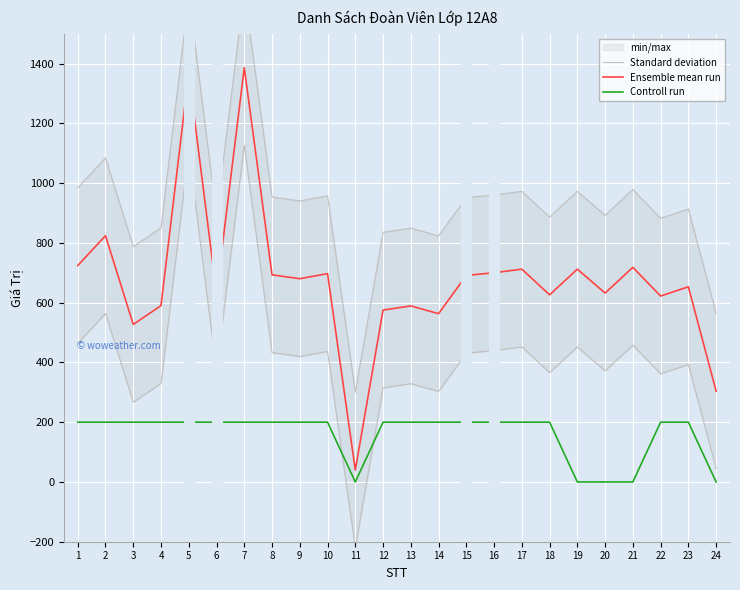

What is the spread (max minus min) of values at 11?

260.3